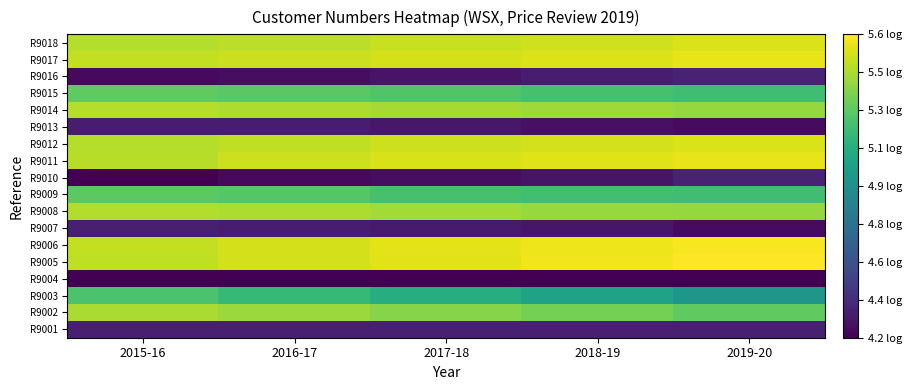

List the series in order of their peak value, highest first.

R9005, R9006, R9011, R9017, R9012, R9018, R9014, R9008, R9002, R9015, R9009, R9003, R9010, R9016, R9001, R9007, R9013, R9004